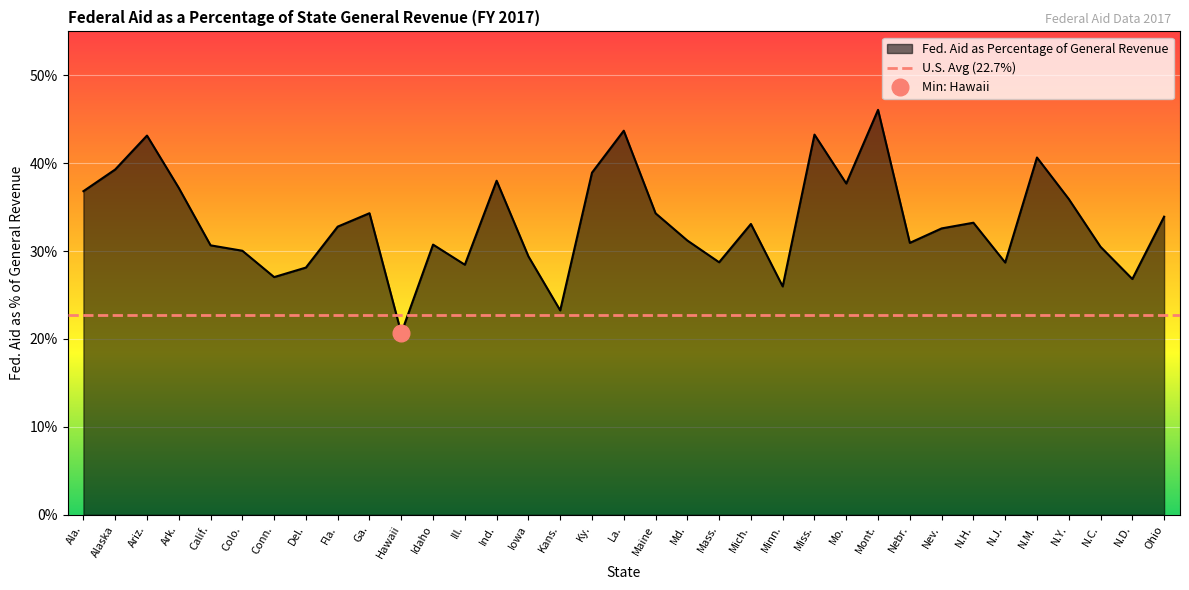

Does the chart display data point markers on the line(s)?

No